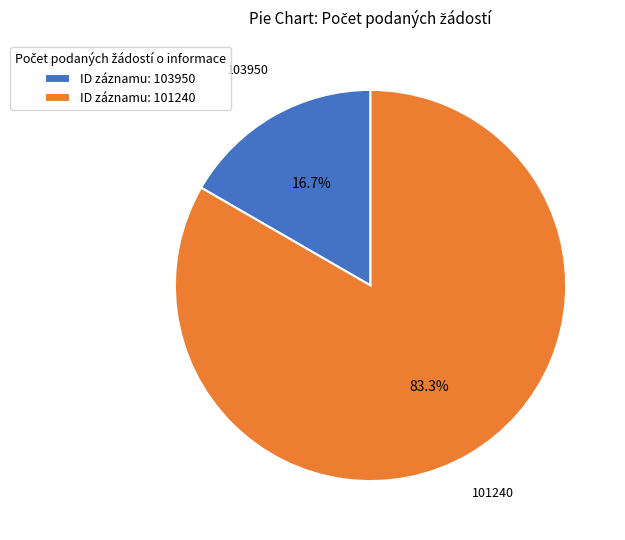

Which category has the smallest portion of the pie?

ID záznamu: 103950